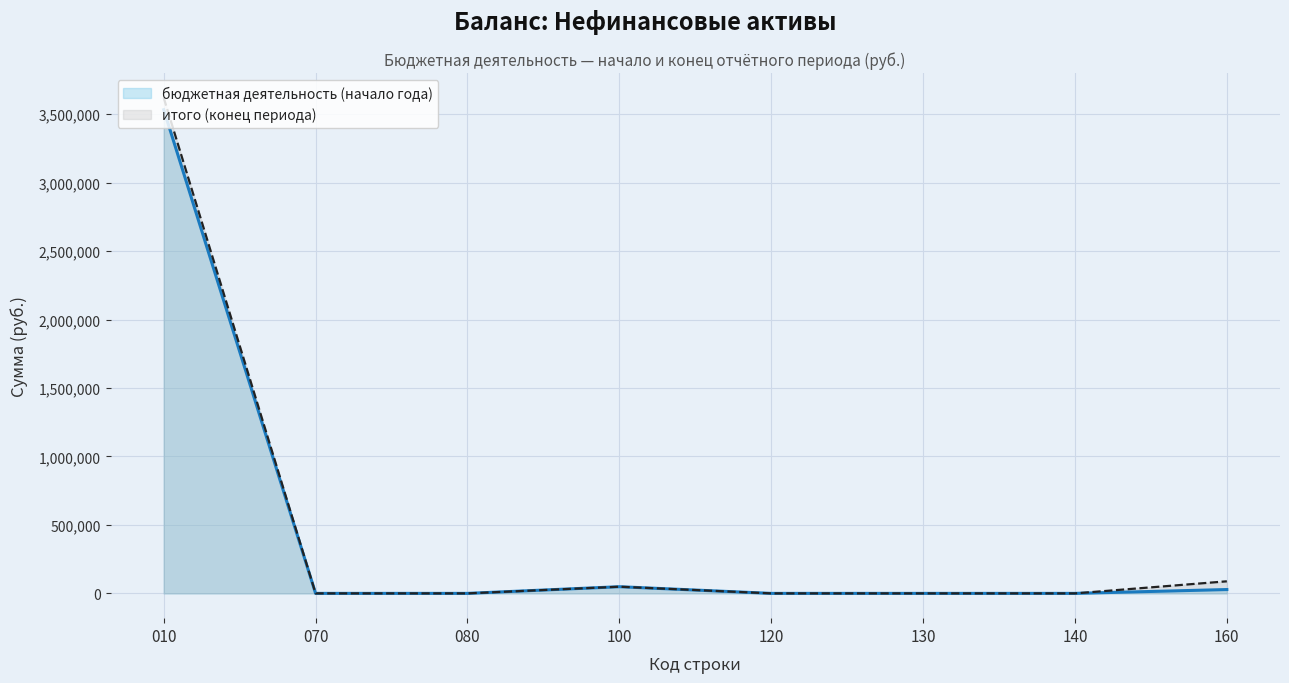

At which label does итого (конец периода) reach its peak?

010